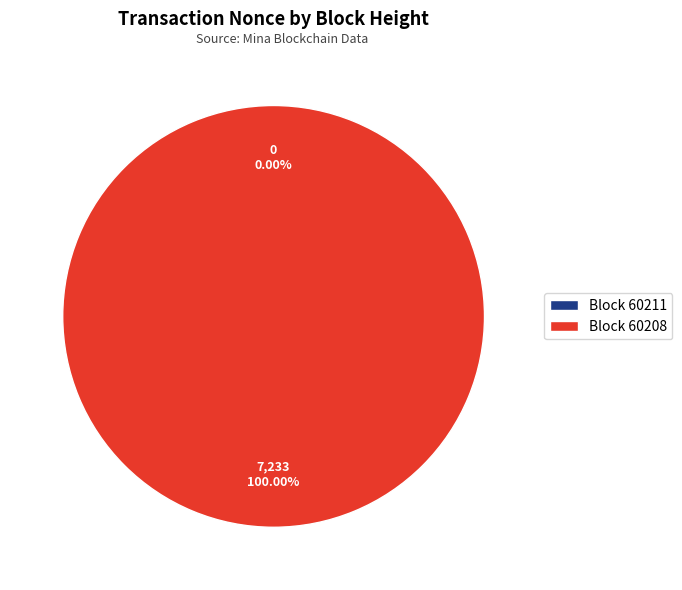

How many slices are in this pie chart?

2